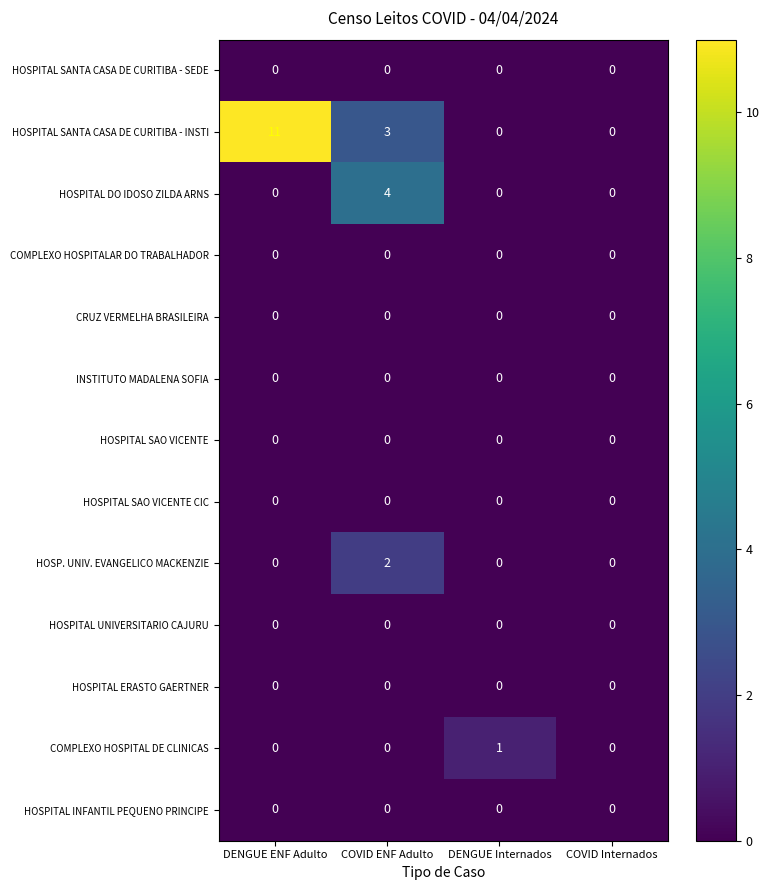

Which category has the highest value across all series?

DENGUE ENF Adulto